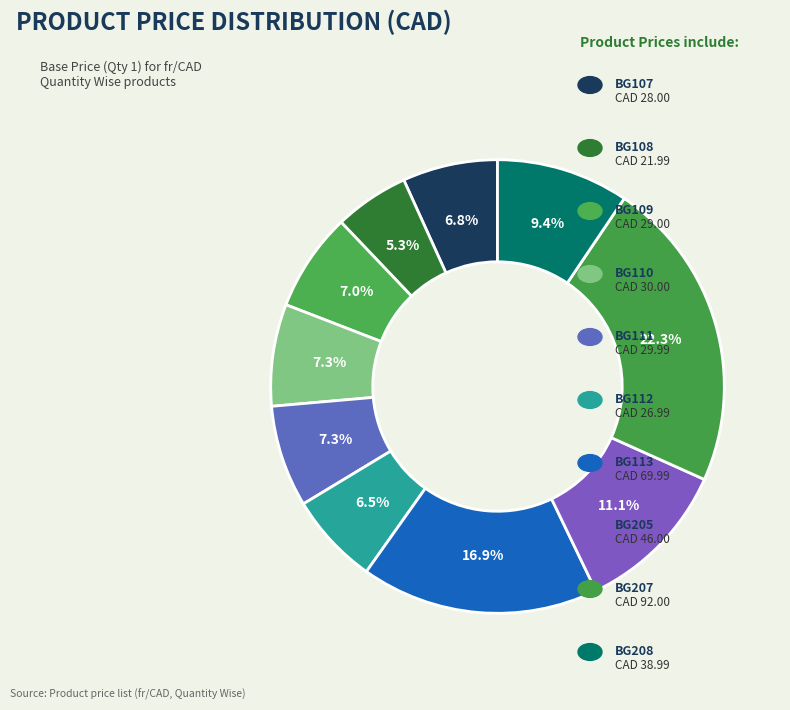

Count the number of slices in the pie.

10